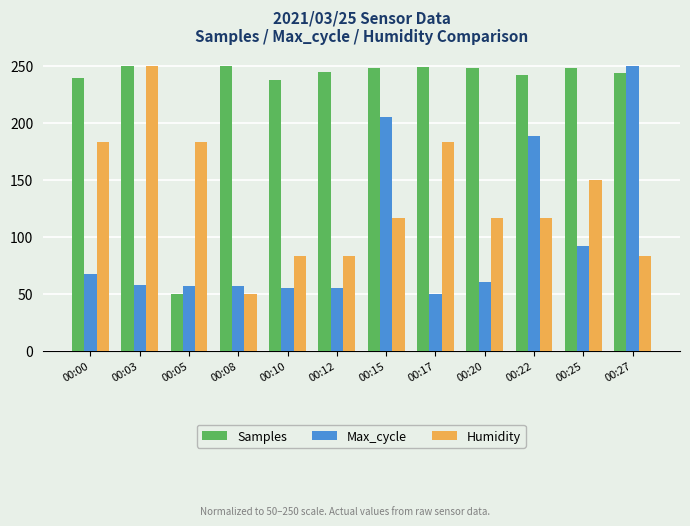

What is the difference between the highest and lowest values at 00:22?

125.4